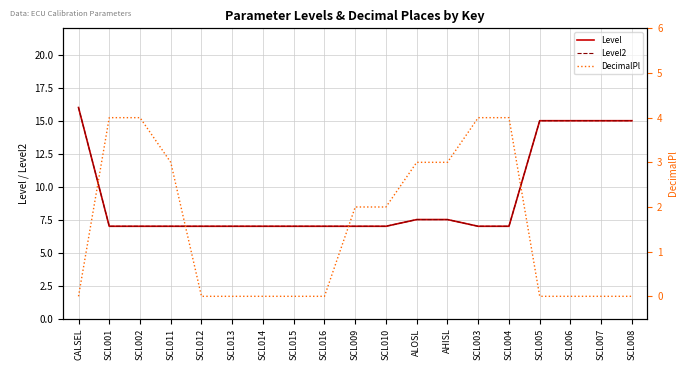

What is the total value across all series at CALSEL?

32.0